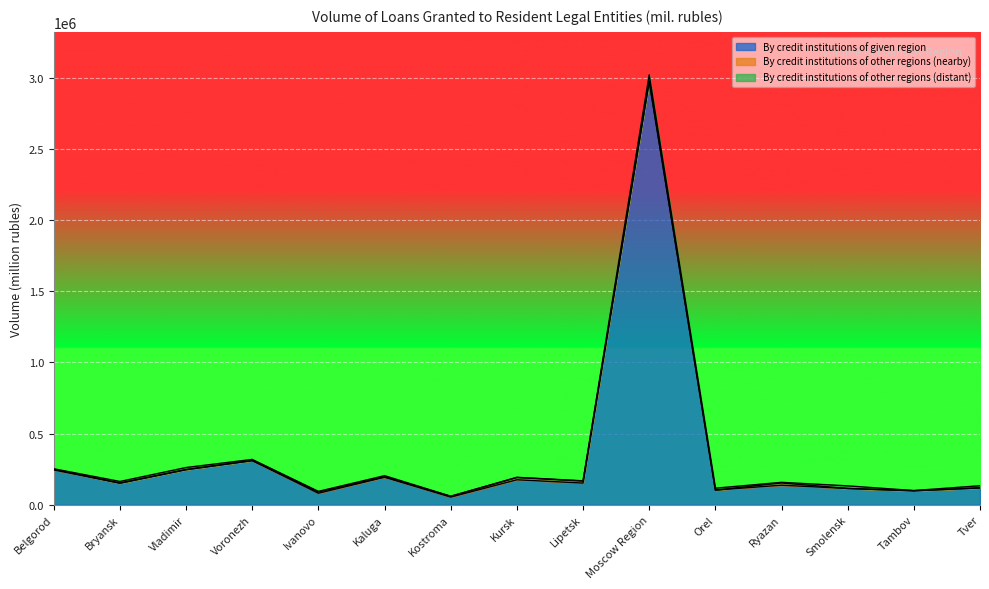

At which category does By credit institutions of other regions (nearby) reach its first local peak?

Vladimir